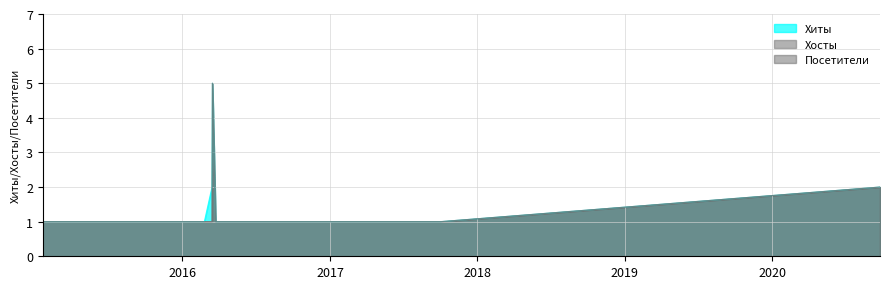

At how many categories does at least one series exceed 1?

3